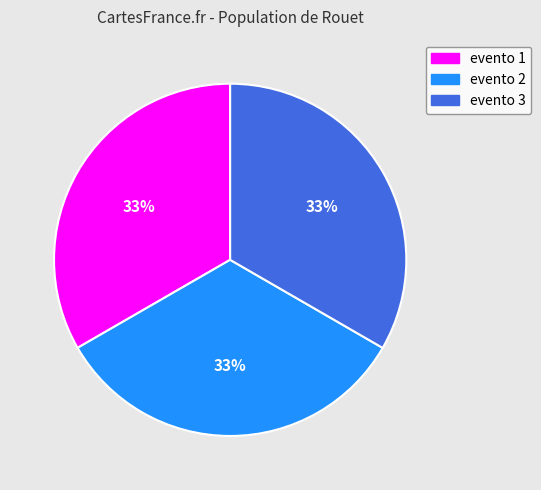

What percentage is the evento 2 slice, to the nearest percent?

33%